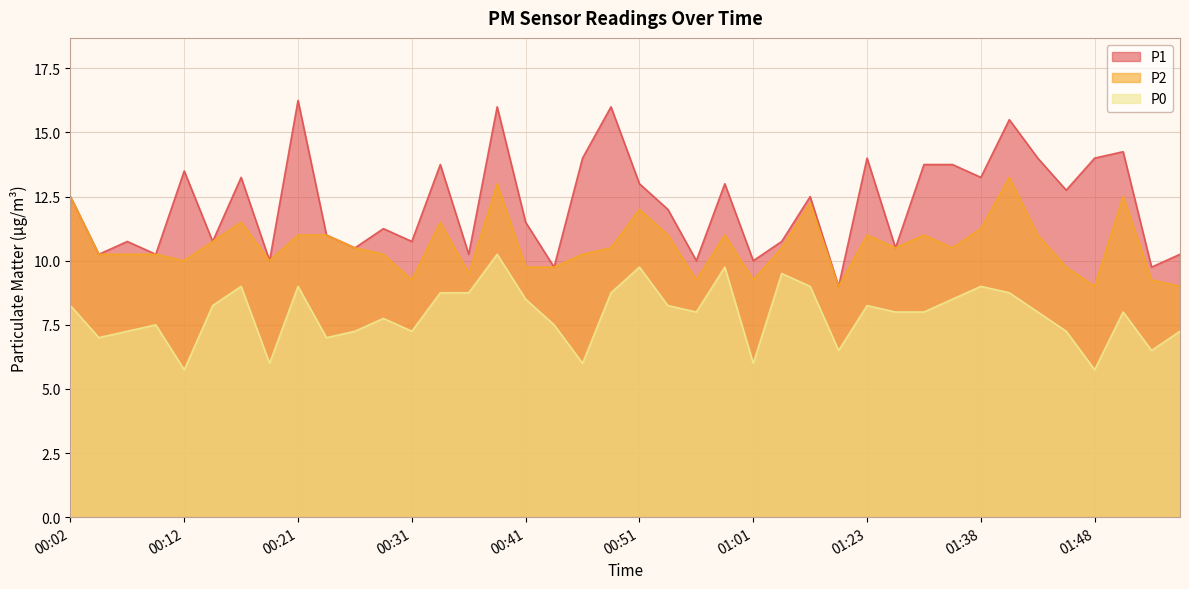

At which category does P1 reach its first local valley?

00:04